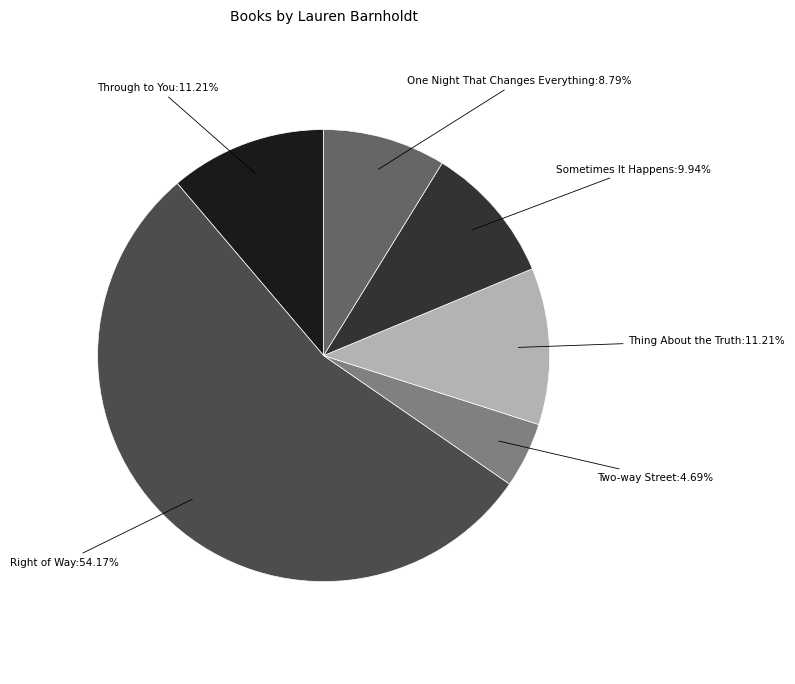

Does any single category account for the majority?

Yes